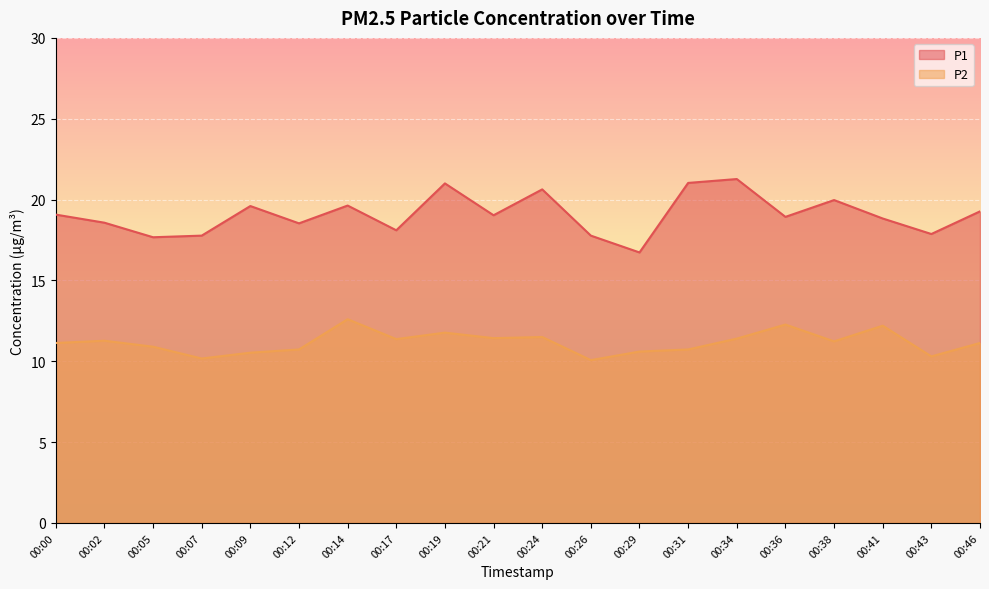

How many lines are shown in the chart?

2